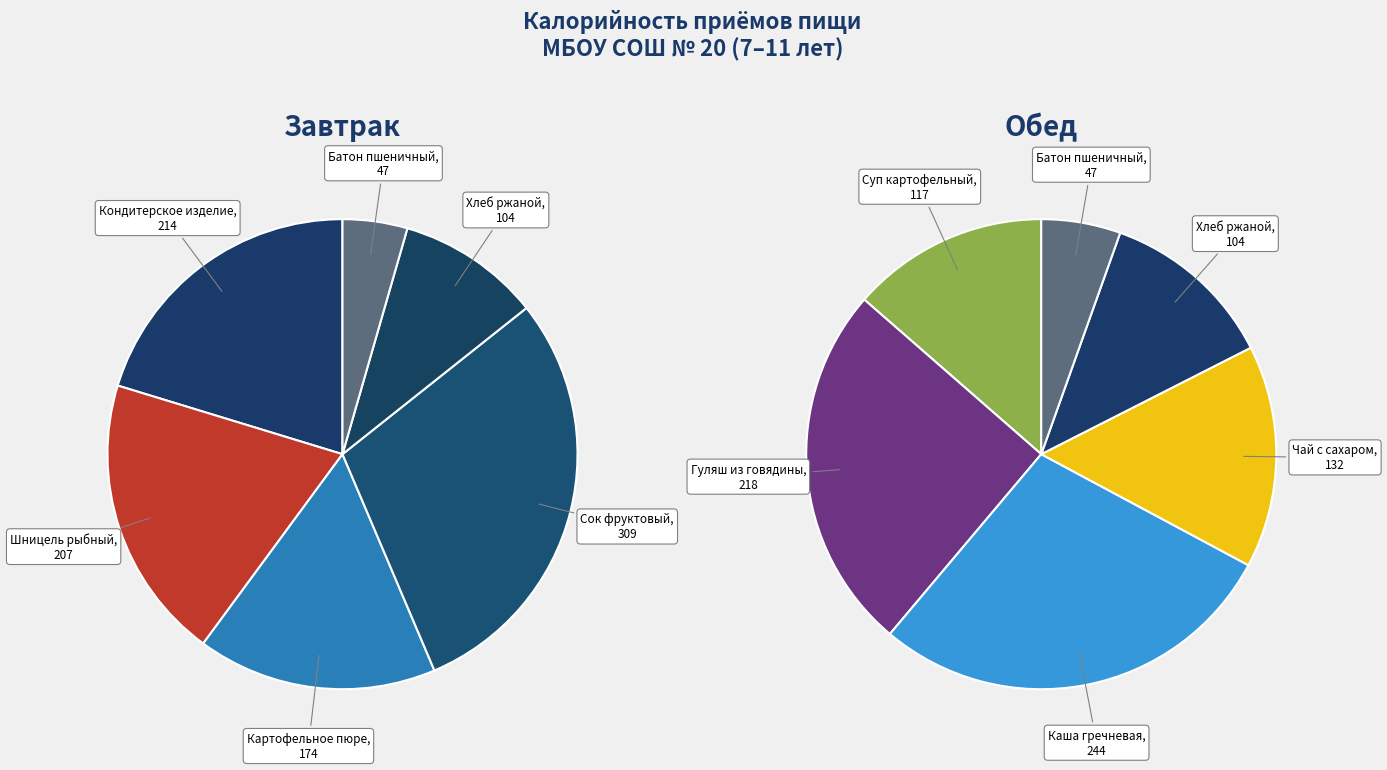

To the nearest percent, what is the difference between the largest and smallest slice percentages?

14%